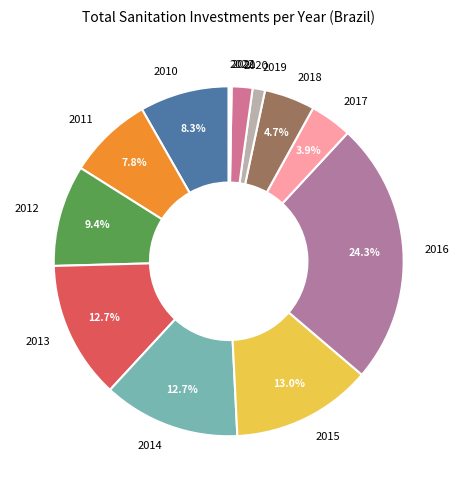

Which has a higher value, 2015 or 2010?

2015